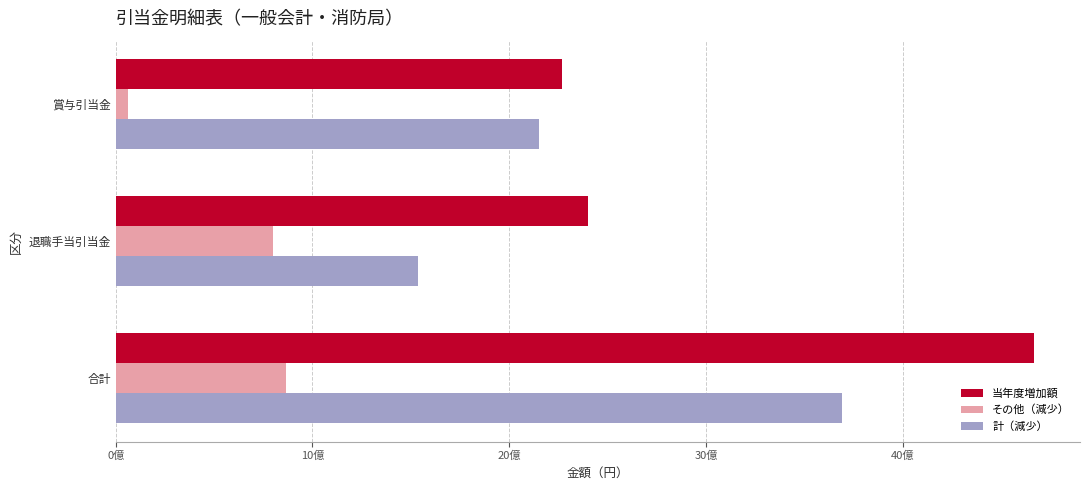

What are all the series names shown in the legend?

当年度増加額, その他（減少）, 計（減少）